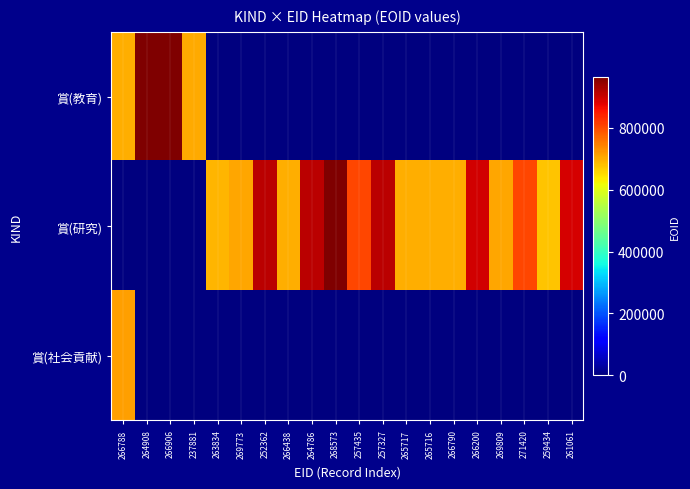

Which category has the lowest value across all series?

263834